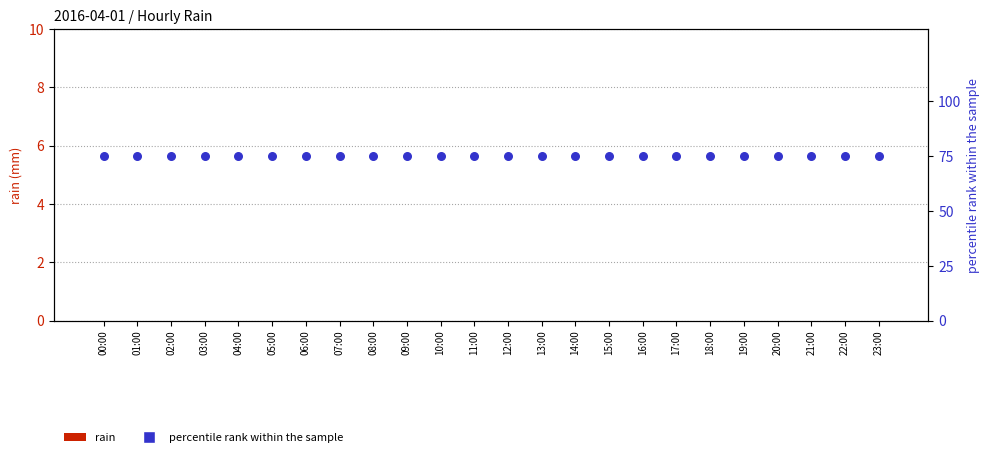

Which series reaches the minimum Y coordinate?

rain